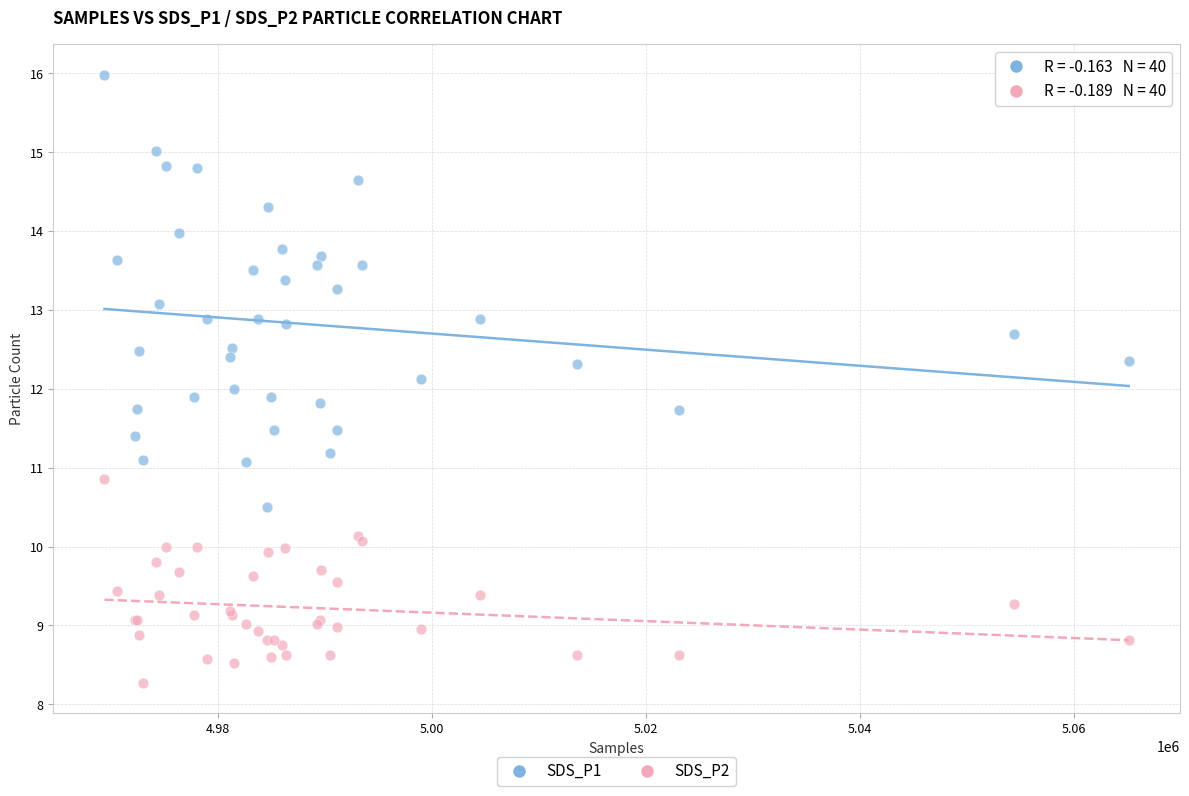

Which series has the widest spread of Y values?

SDS_P1